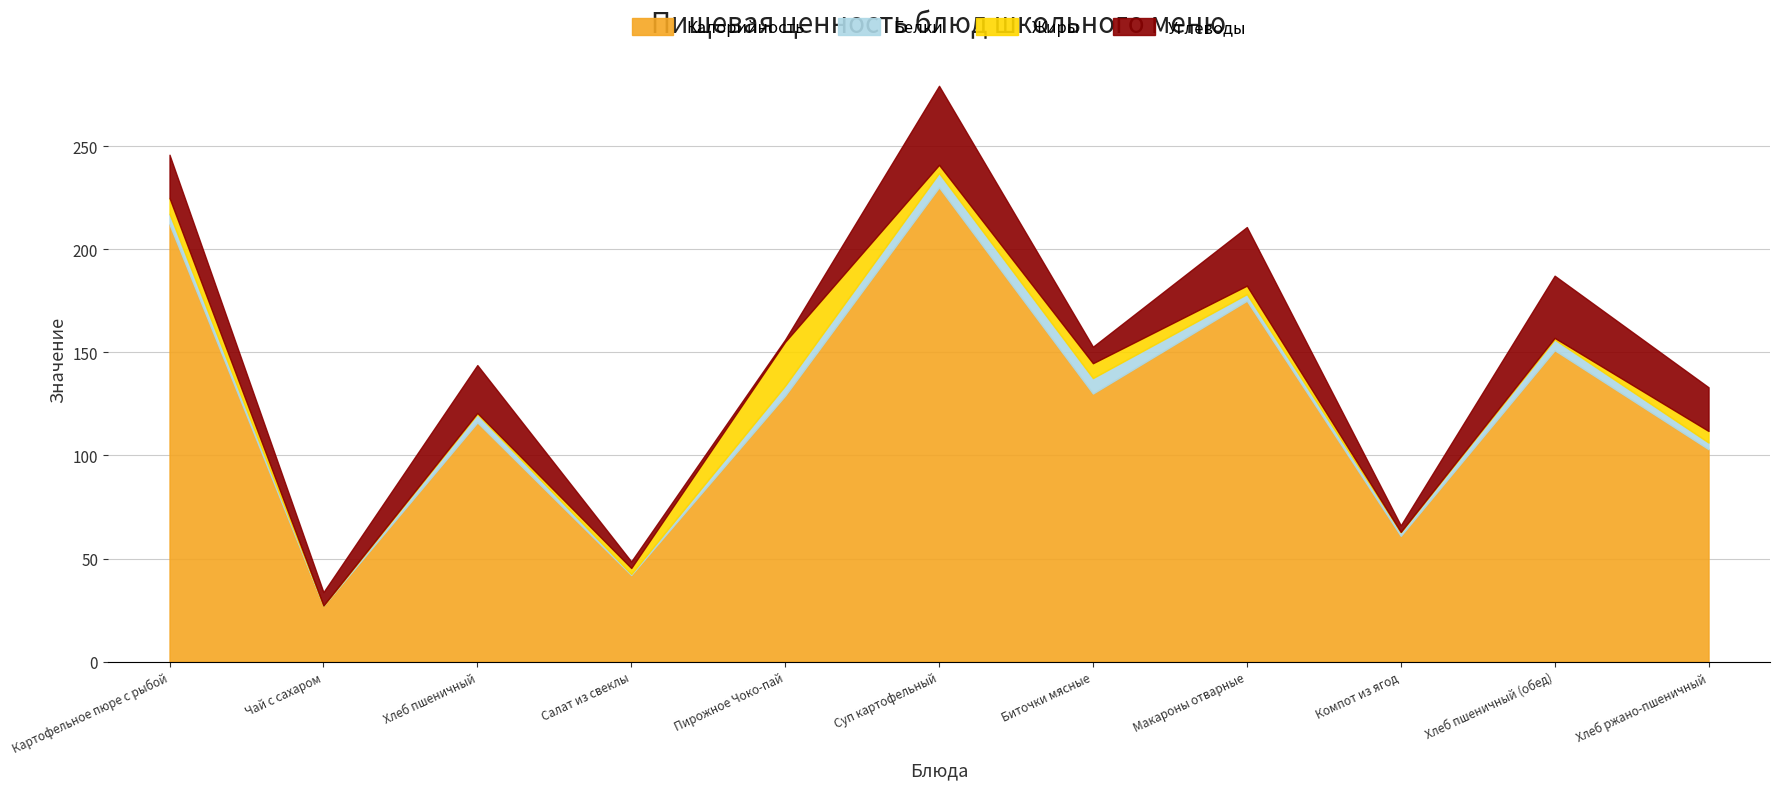

Reading left to right, what are all the values shown in this chart?

Калорийность: Картофельное пюре с рыбой=212.0	Чай с сахаром=27.0	Хлеб пшеничный=116.0	Салат из свеклы=42.0	Пирожное Чоко-пай=129.0	Суп картофельный=230.0	Биточки мясные=130.0	Макароны отварные=175.0	Компот из ягод=61.0	Хлеб пшеничный (обед)=151.0	Хлеб ржано-пшеничный=103.0
Белки: Картофельное пюре с рыбой=5.1	Чай с сахаром=0.2	Хлеб пшеничный=4.0	Салат из свеклы=0.5	Пирожное Чоко-пай=4.8	Суп картофельный=6.9	Биточки мясные=7.5	Макароны отварные=3.2	Компот из ягод=1.8	Хлеб пшеничный (обед)=5.2	Хлеб ржано-пшеничный=3.2
Жиры: Картофельное пюре с рыбой=7.7	Чай с сахаром=0.0	Хлеб пшеничный=0.6	Салат из свеклы=2.9	Пирожное Чоко-пай=21.3	Суп картофельный=4.0	Биточки мясные=7.2	Макароны отварные=4.1	Компот из ягод=0.1	Хлеб пшеничный (обед)=0.8	Хлеб ржано-пшеничный=5.6
Углеводы: Картофельное пюре с рыбой=21.0	Чай с сахаром=6.5	Хлеб пшеничный=23.2	Салат из свеклы=3.2	Пирожное Чоко-пай=1.1	Суп картофельный=38.3	Биточки мясные=8.0	Макароны отварные=28.4	Компот из ягод=3.2	Хлеб пшеничный (обед)=30.2	Хлеб ржано-пшеничный=21.2